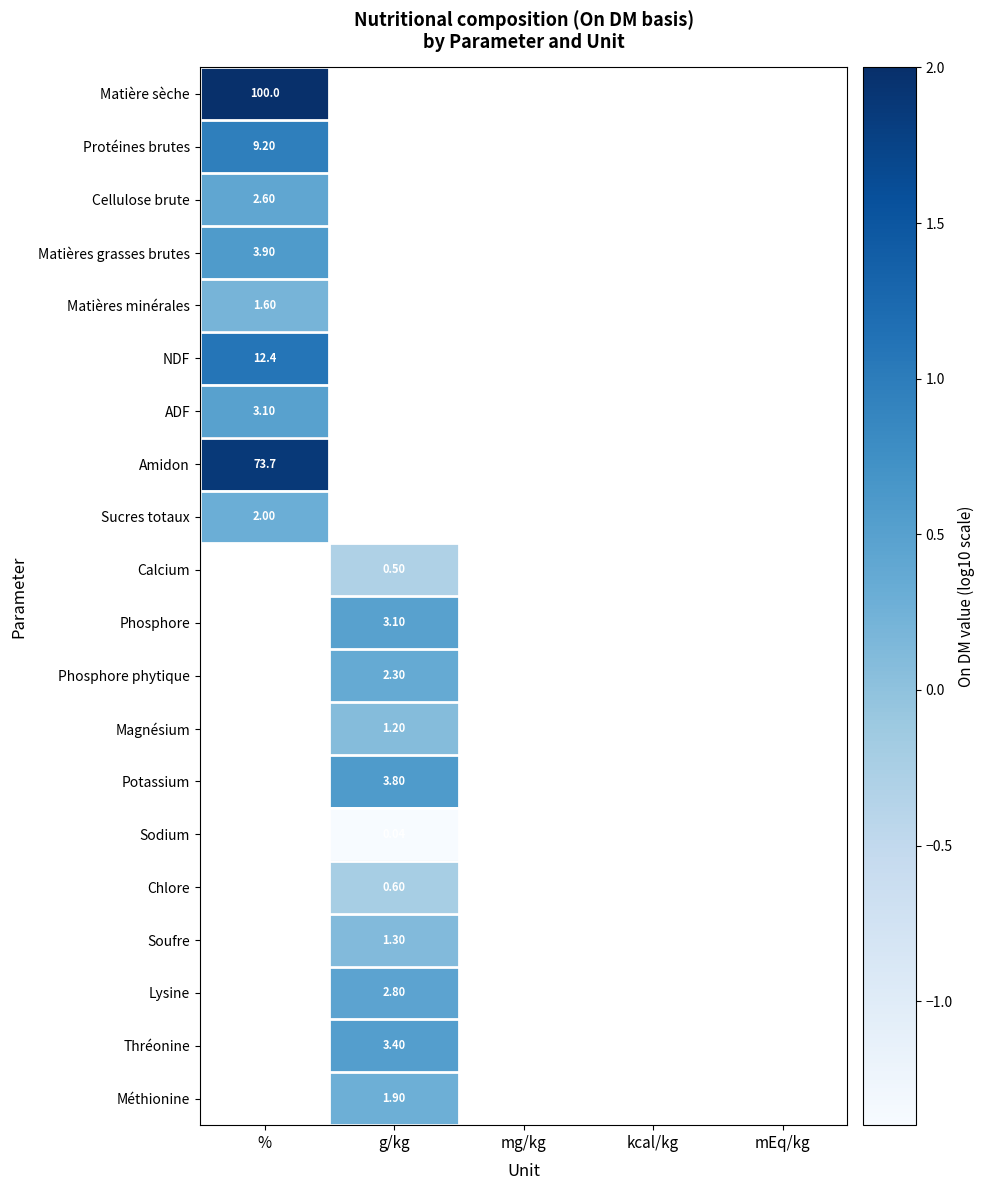

At how many categories does at least one series exceed 0?

2